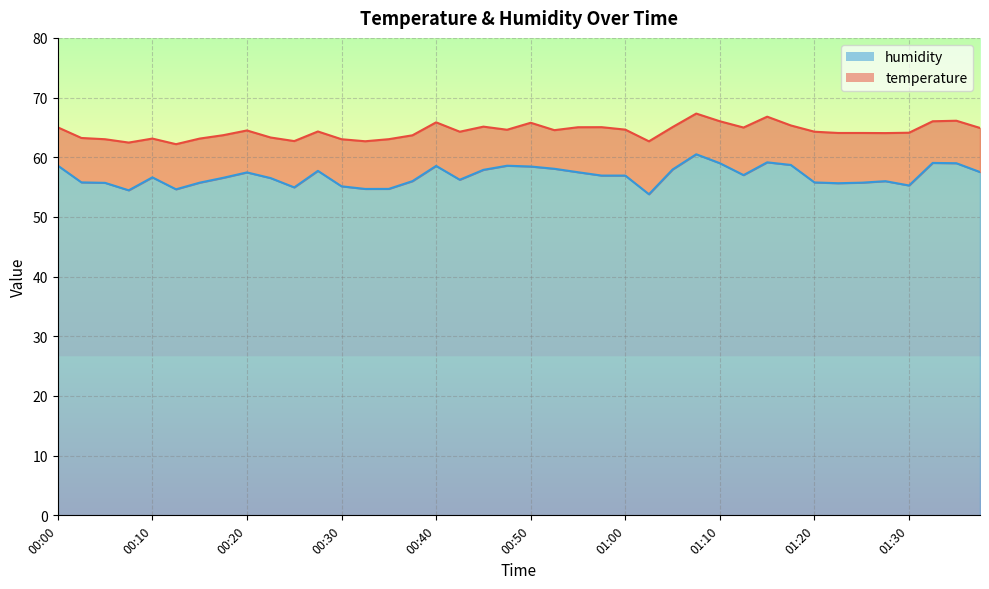

Rank the categories by value from highest to lowest.

01:08, 01:15, 01:32, 01:10, 01:35, 01:18, 00:00, 00:48, 00:40, 00:50, 00:53, 01:05, 00:45, 00:28, 01:37, 00:55, 00:20, 01:13, 00:58, 01:00, 00:10, 00:18, 00:23, 00:43, 00:38, 01:27, 00:03, 01:20, 00:15, 01:25, 00:05, 01:22, 01:30, 00:30, 00:25, 00:35, 00:33, 00:13, 00:08, 01:03